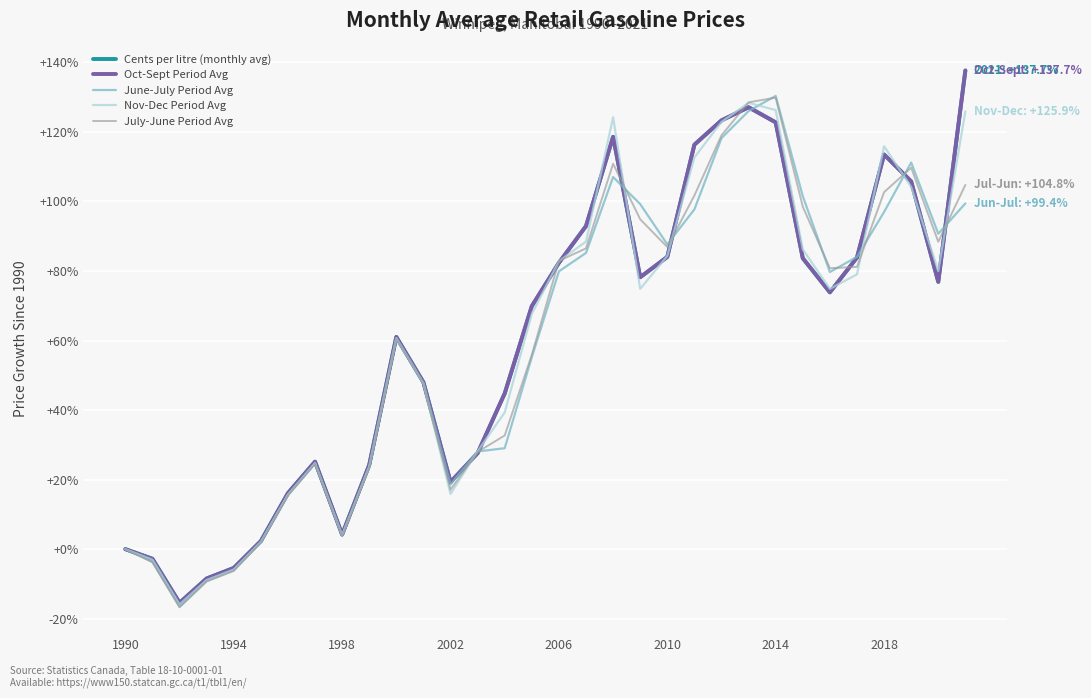

Is this an area chart (filled region under the line)?

No